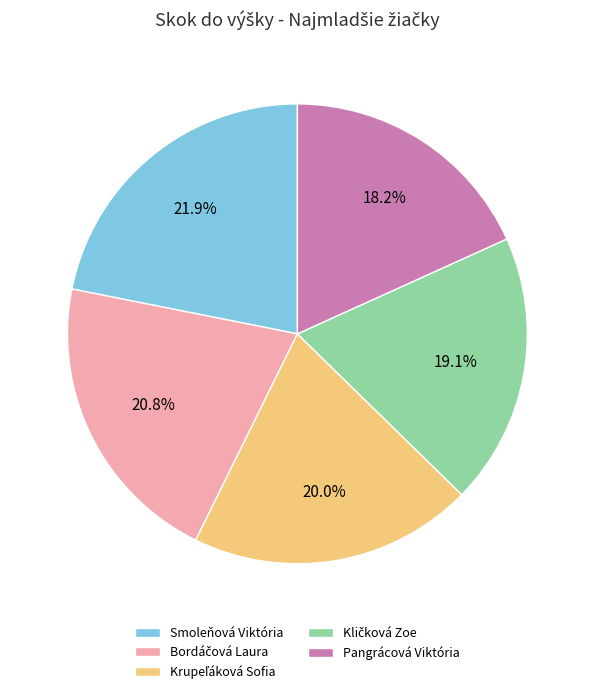

Which category has the smallest portion of the pie?

Pangrácová Viktória